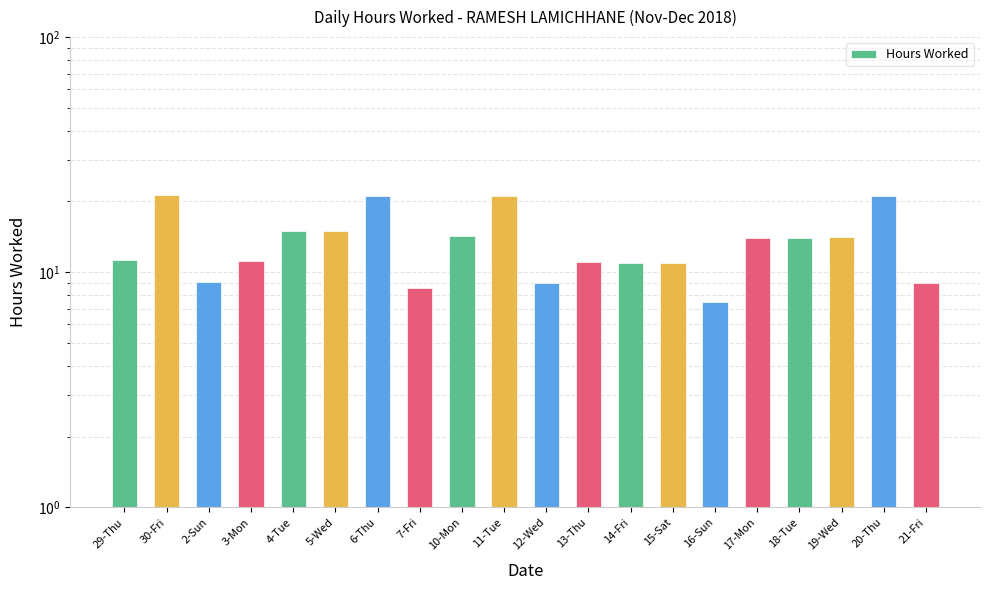

What is the change in value from 3-Mon to 5-Wed?

+3.8